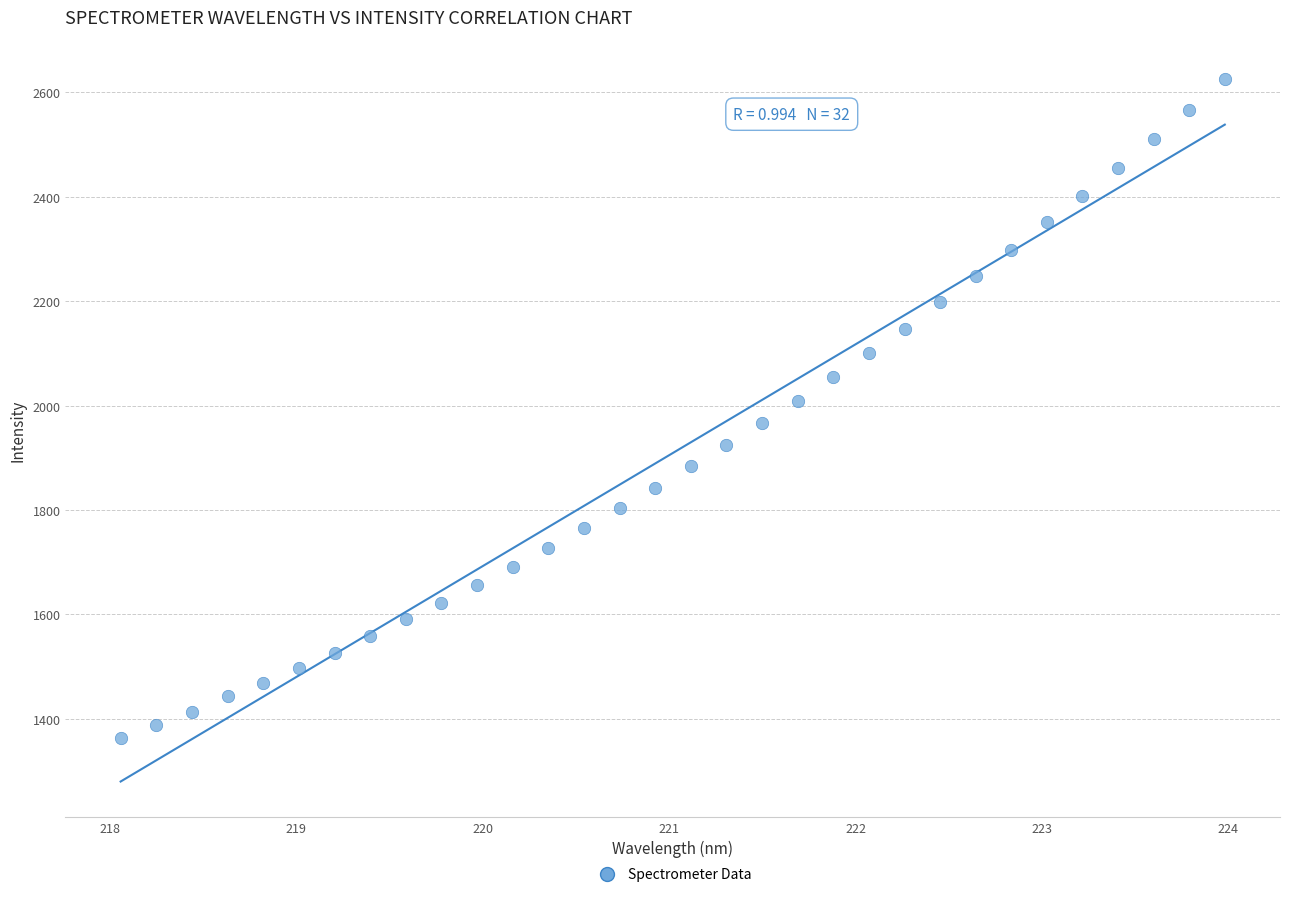

What is the range of Y values (max minus min)?

1262.5